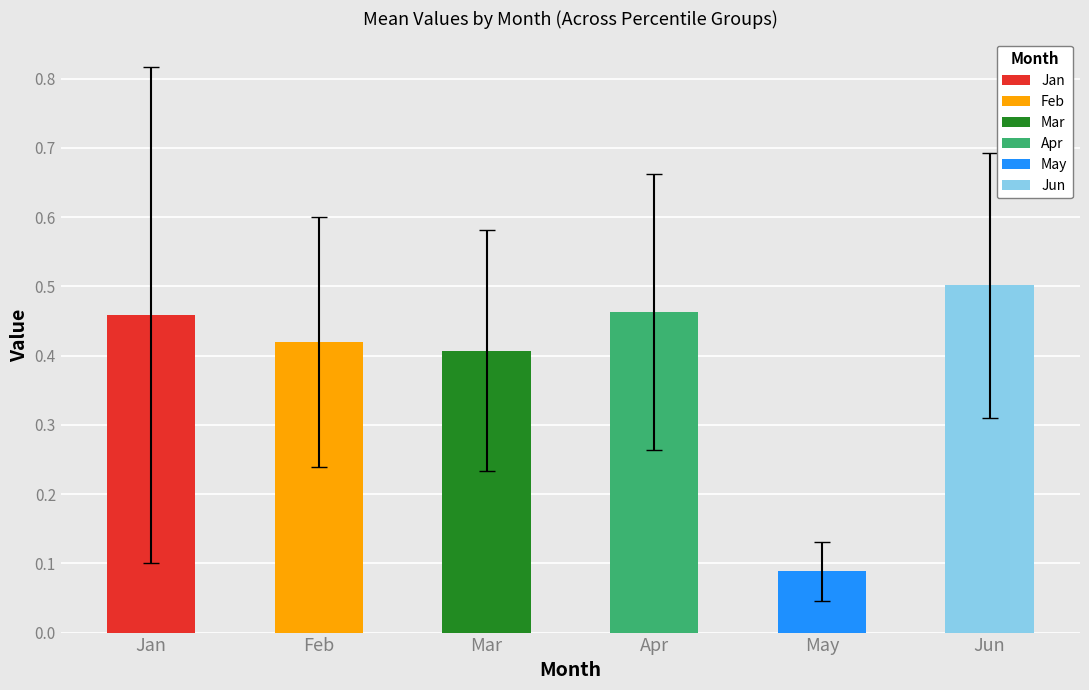

What is the value of the May bar at the 3rd from the left?

0.1